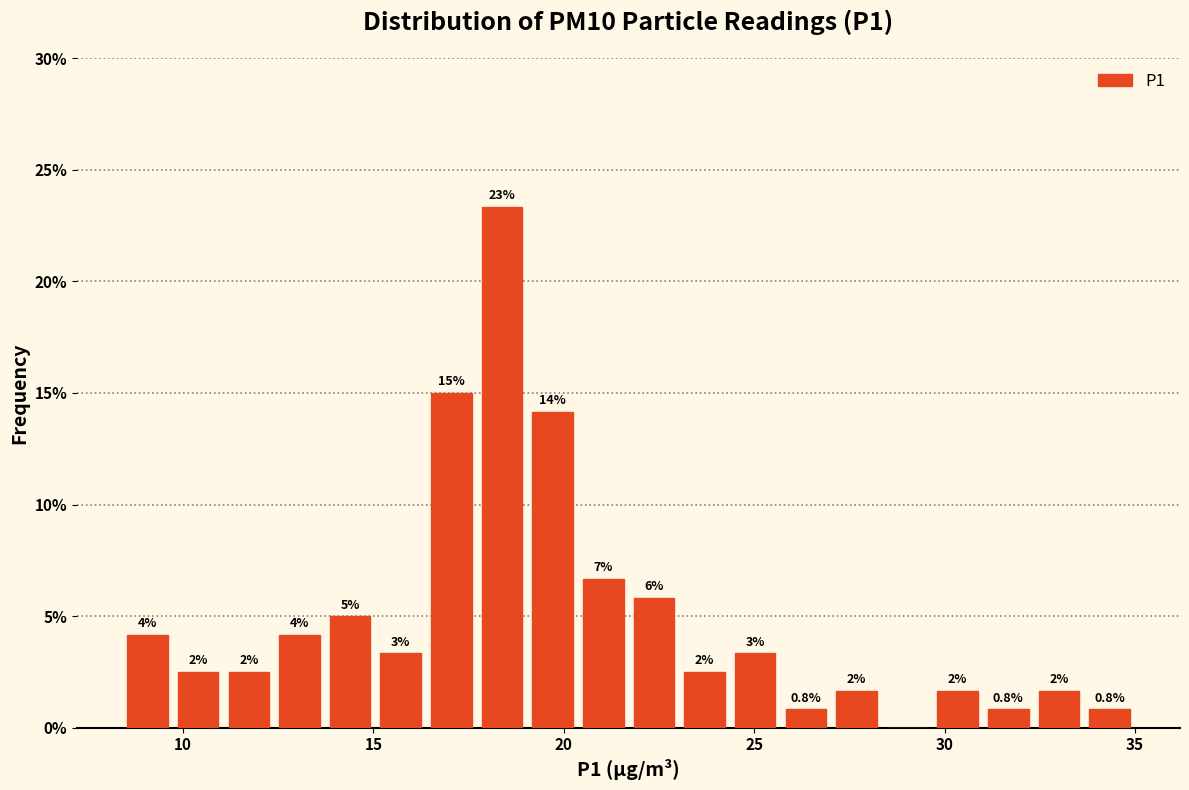

Around what value on the x-axis is the tallest bar? Give the approximate position of its centre, as read against the axis.

18.5